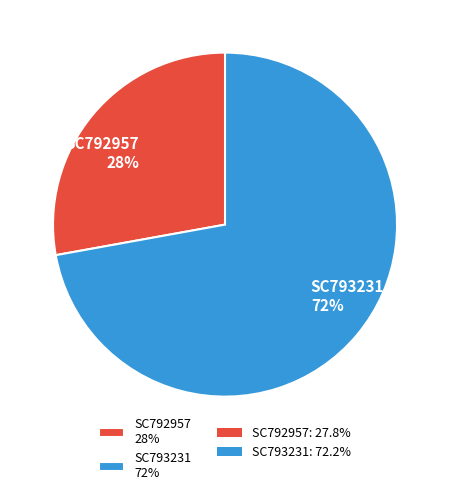

True or false: SC793231 accounts for 86% of the total.

False